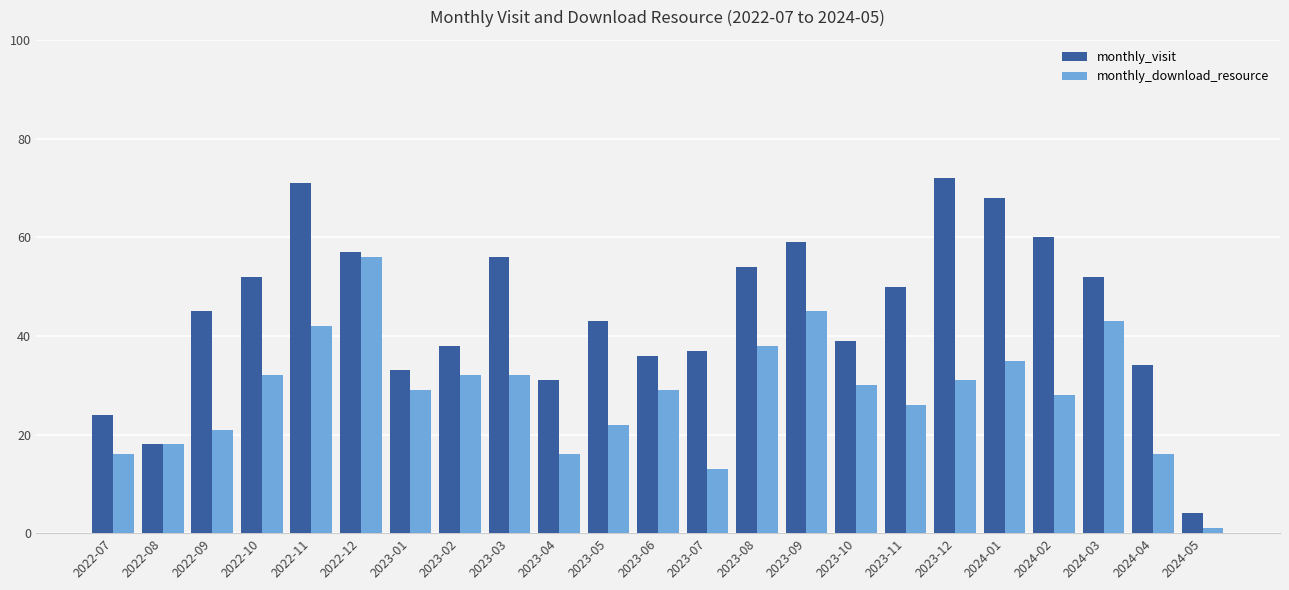

The monthly_download_resource series shows 22 at 2023-05. True or false?

True